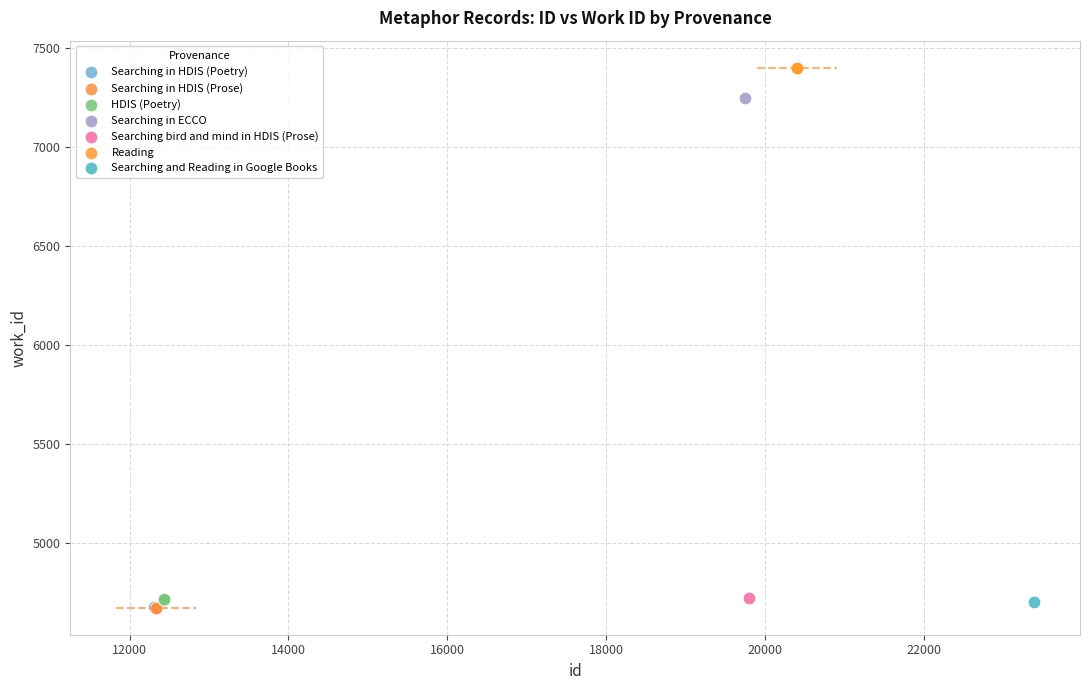

What are all the series names shown in the legend?

Searching in HDIS (Poetry), Searching in HDIS (Prose), HDIS (Poetry), Searching in ECCO, Searching bird and mind in HDIS (Prose), Reading, Searching and Reading in Google Books